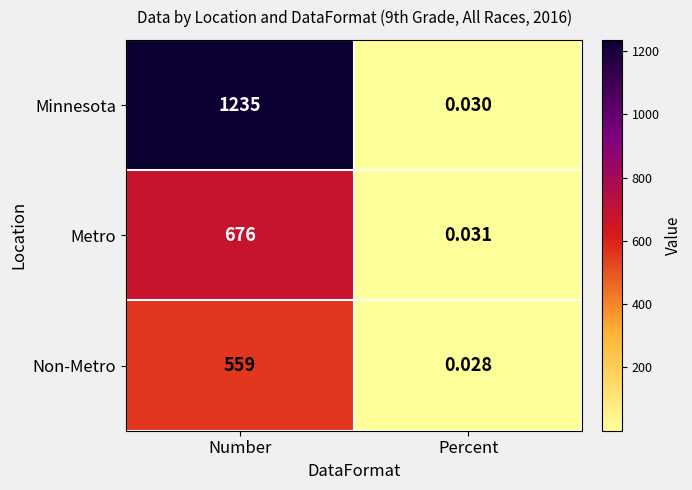

What is the total value across all series at Number?

2470.0